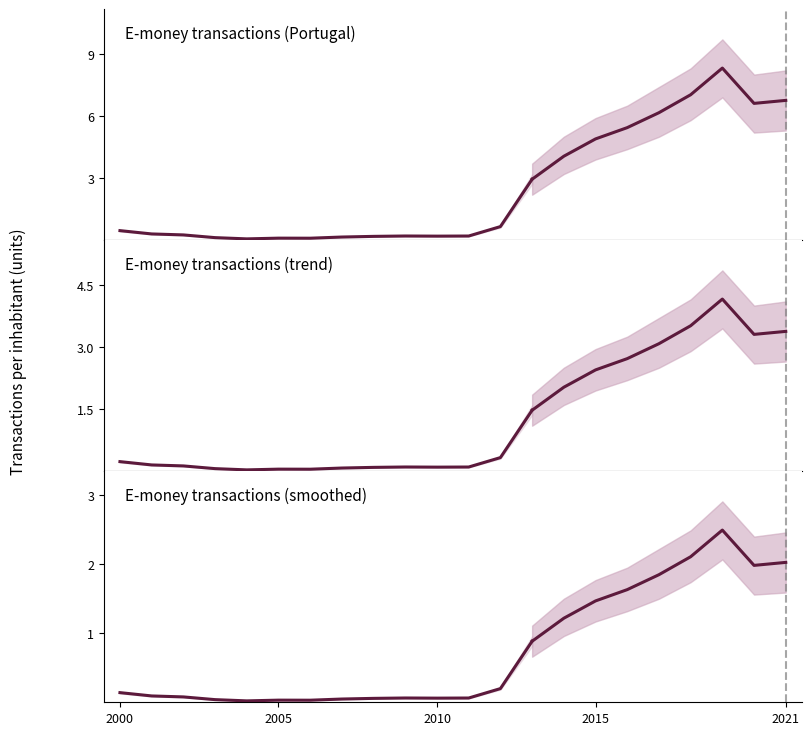

What position from the right is 2010?

4